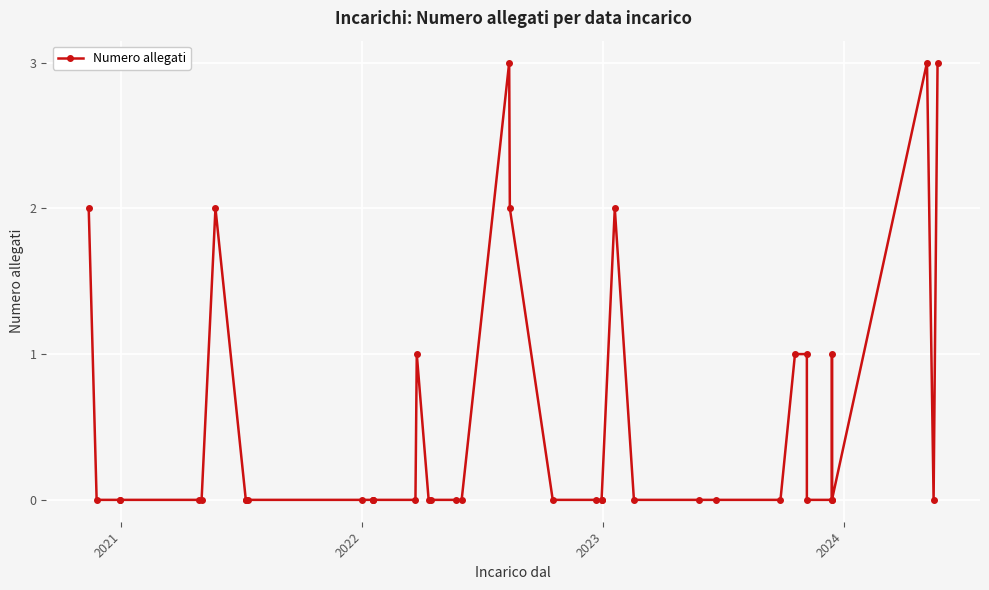

Count the number of data series in this chart.

1